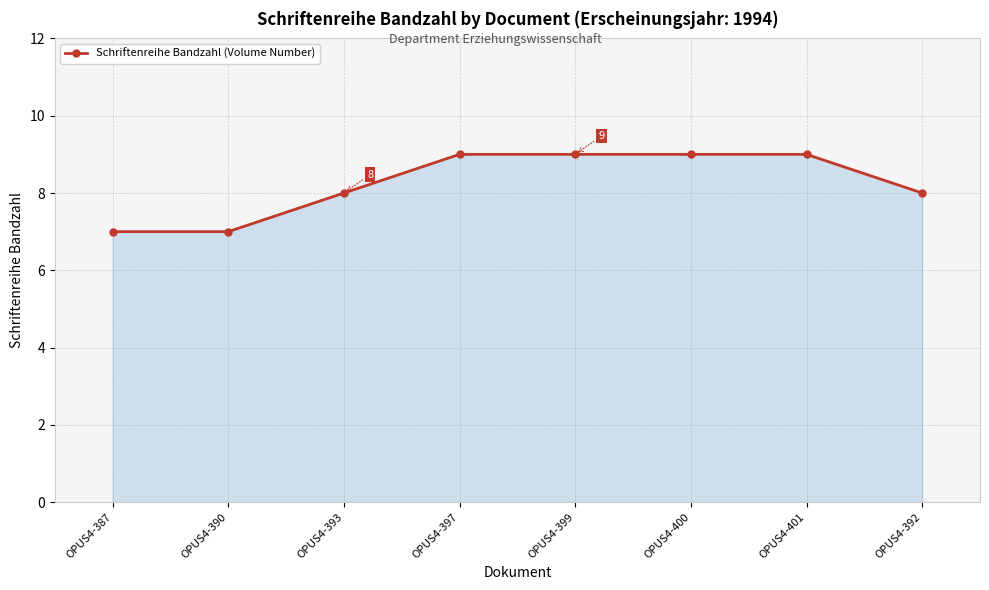

How many lines are shown in the chart?

1